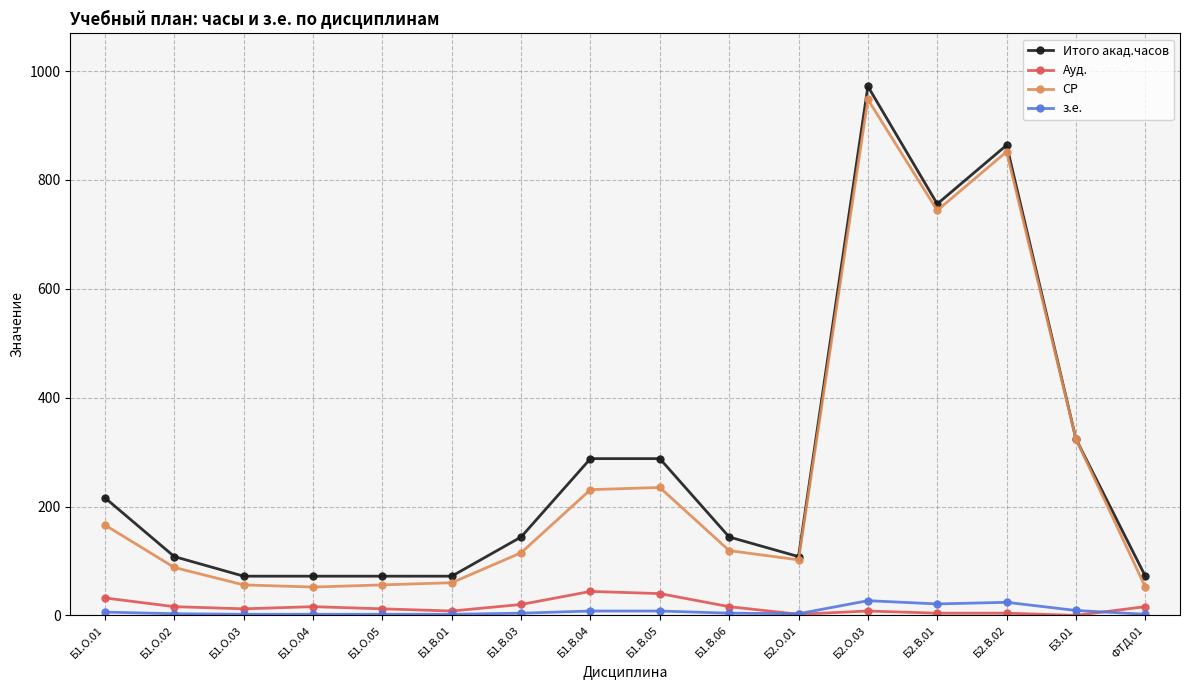

True or false: Ауд. has more than 1 points higher than both neighbors.

True